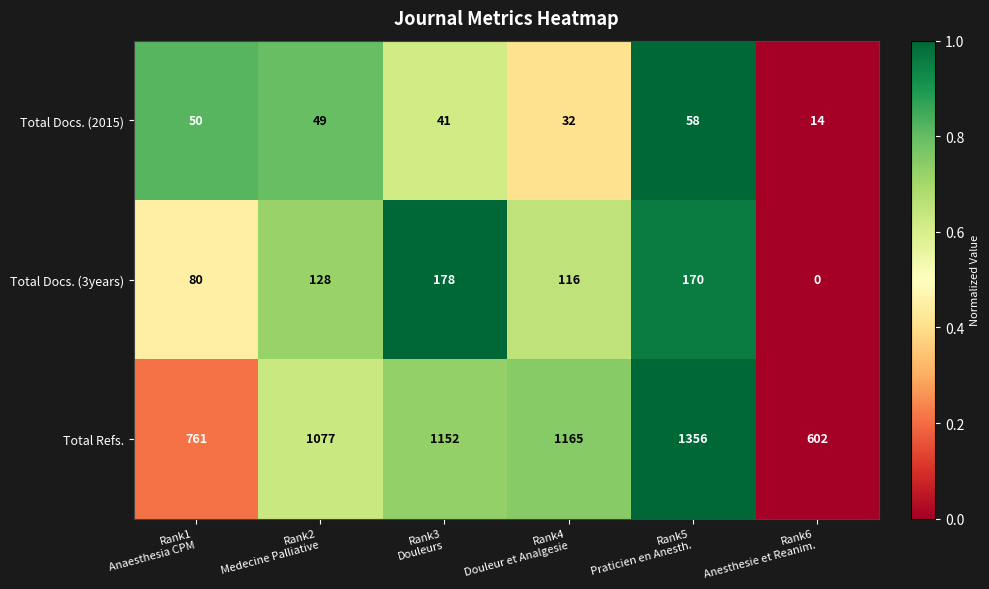

Rank the series by their maximum value, from highest to lowest.

Total Refs., Total Docs. (3years), Total Docs. (2015)